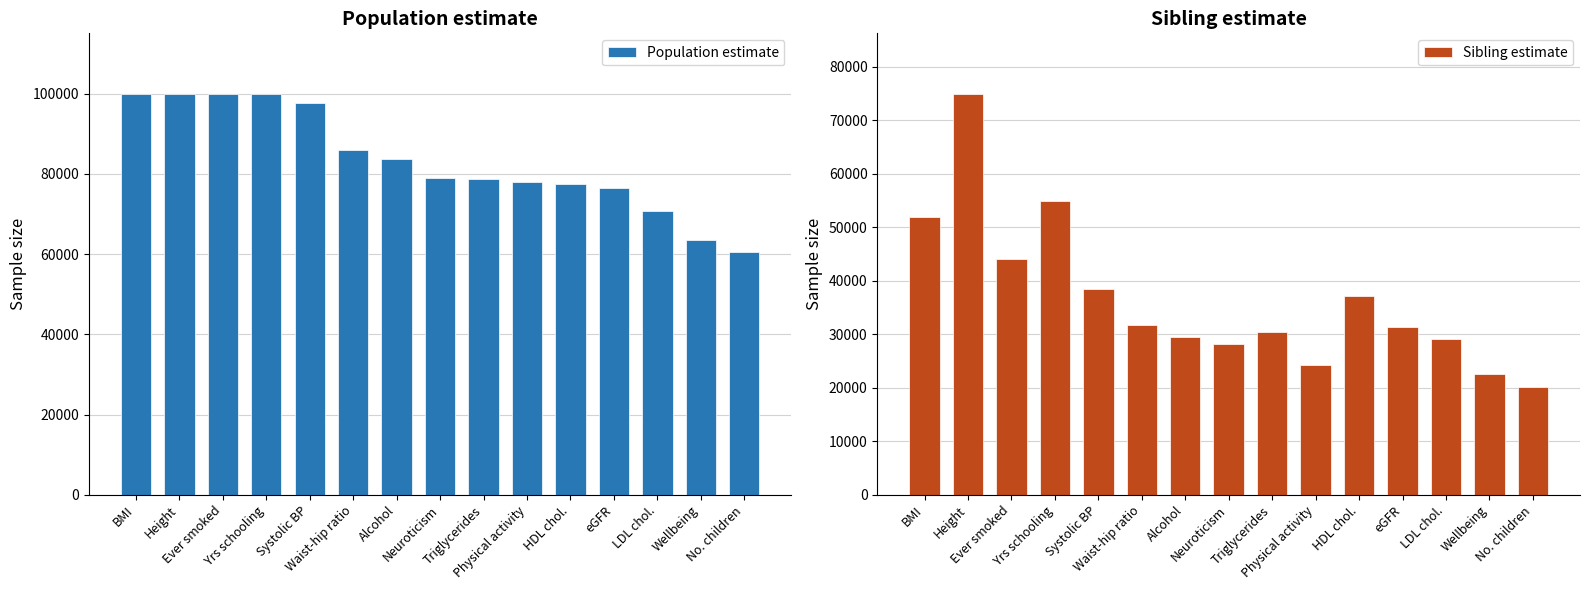

Which category has the highest value across all series?

BMI